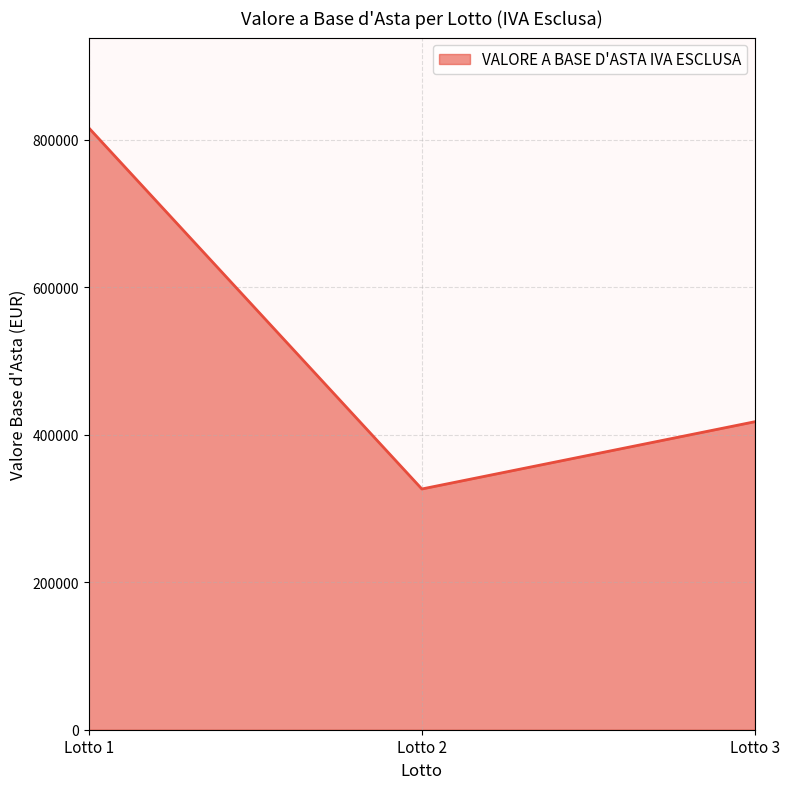

True or false: the data shows 110613 at Lotto 2.

False